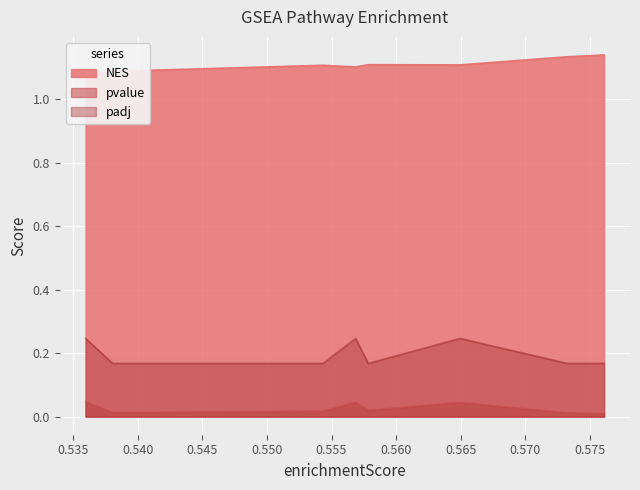

Reading left to right, transcribe all the data shown in this chart.

NES: 1.1	1.1	1.1	1.1	1.1	1.1	1.1	1.1
pvalue: 0.0	0.0	0.0	0.0	0.0	0.0	0.0	0.0
padj: 0.2	0.2	0.2	0.2	0.2	0.2	0.2	0.2